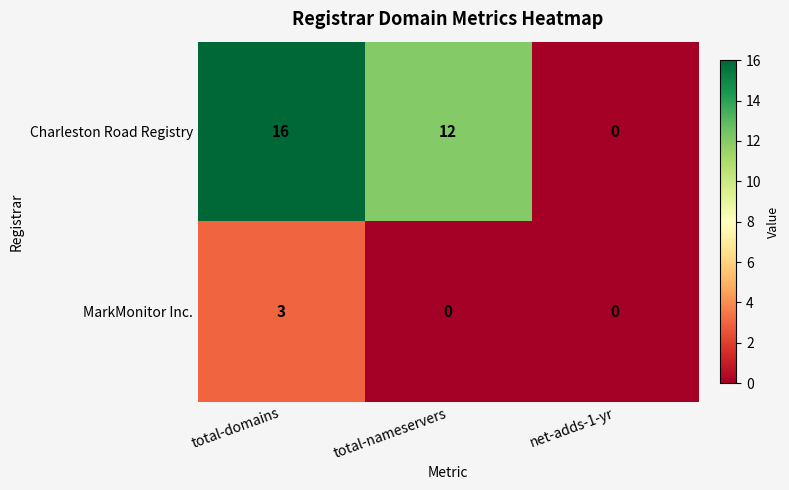

Count the number of categories in the chart.

3